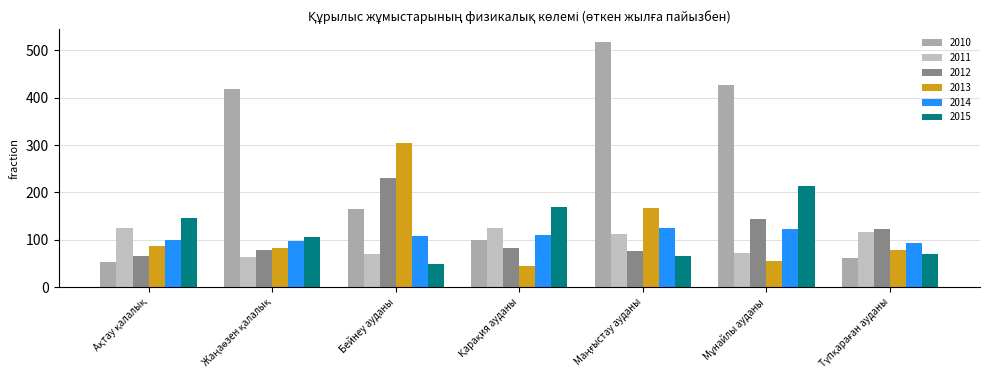

What is the difference between the 2014 values at Ақтау қалалық and Бейнеу ауданы?

10.2